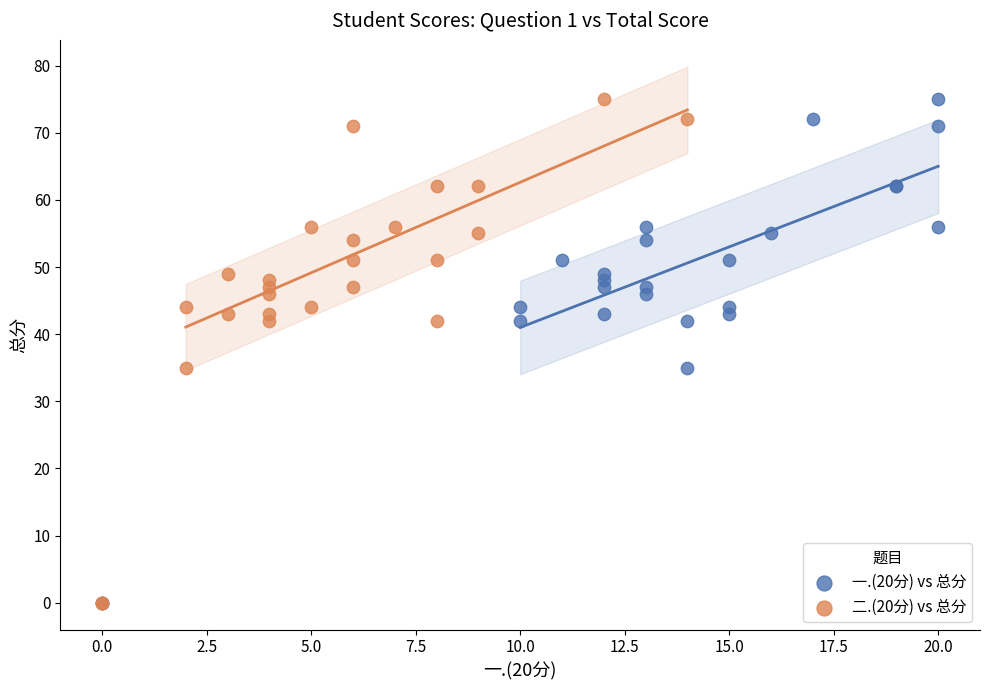

What are all the series names shown in the legend?

一.(20分) vs 总分, 二.(20分) vs 总分